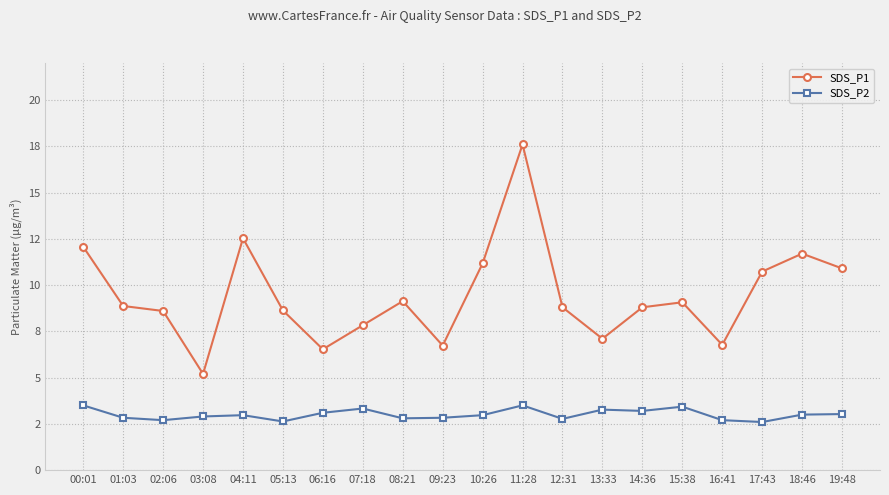

What value does the SDS_P1 series have at 02:06?

8.6